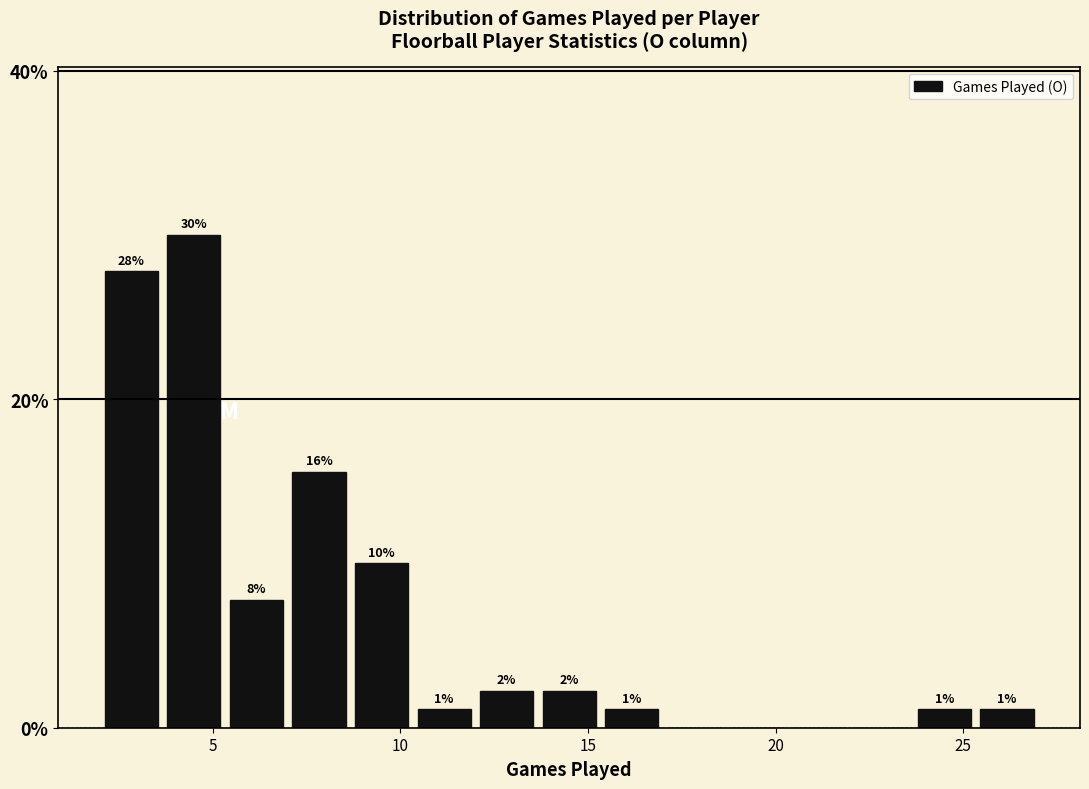

Around what value on the x-axis is the tallest bar? Give the approximate position of its centre, as read against the axis.

4.5